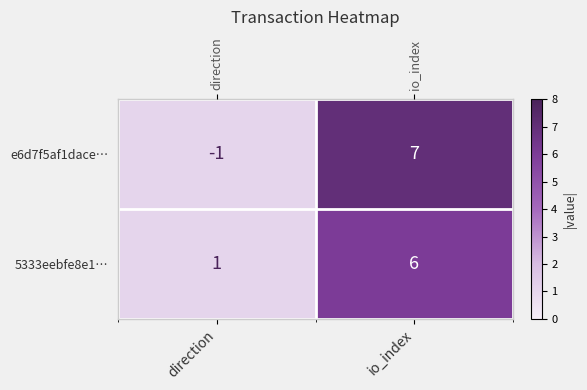

What is the greatest value displayed?

7